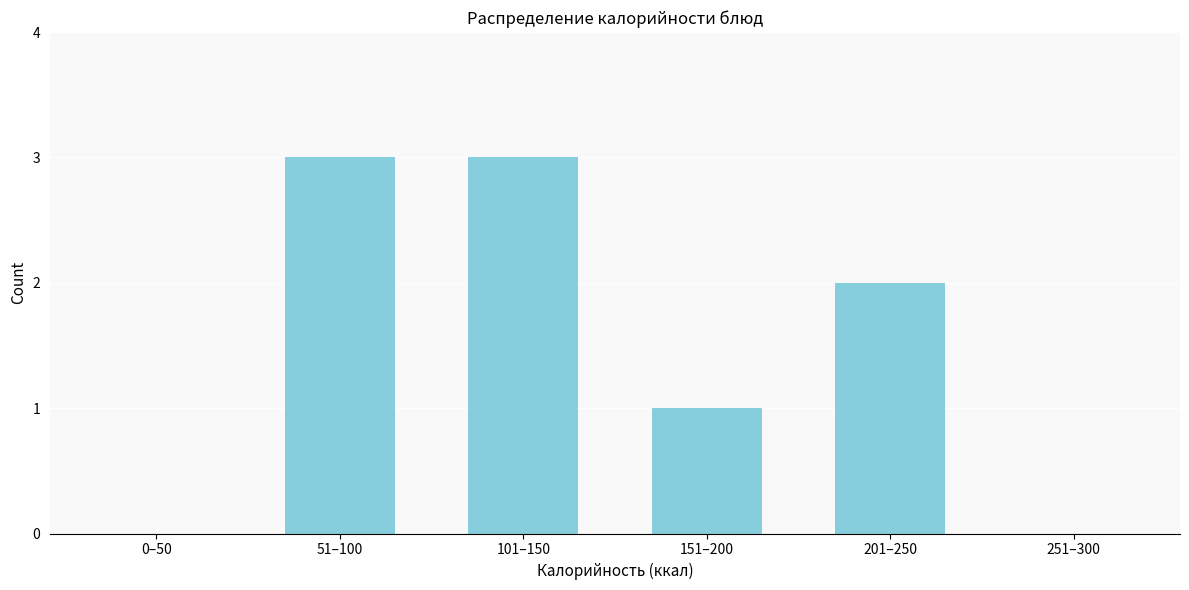

Reading right to left, extract all data points from this chart.

251–300=0	201–250=2	151–200=1	101–150=3	51–100=3	0–50=0